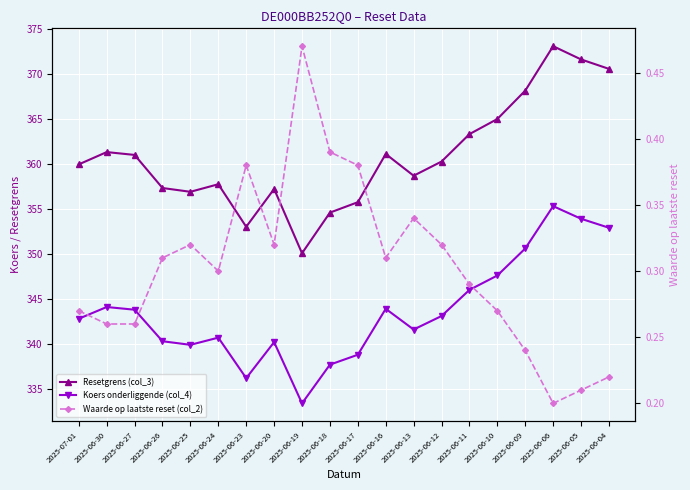

How many interior local valleys does the Waarde op laatste reset (col_2) series have?

4